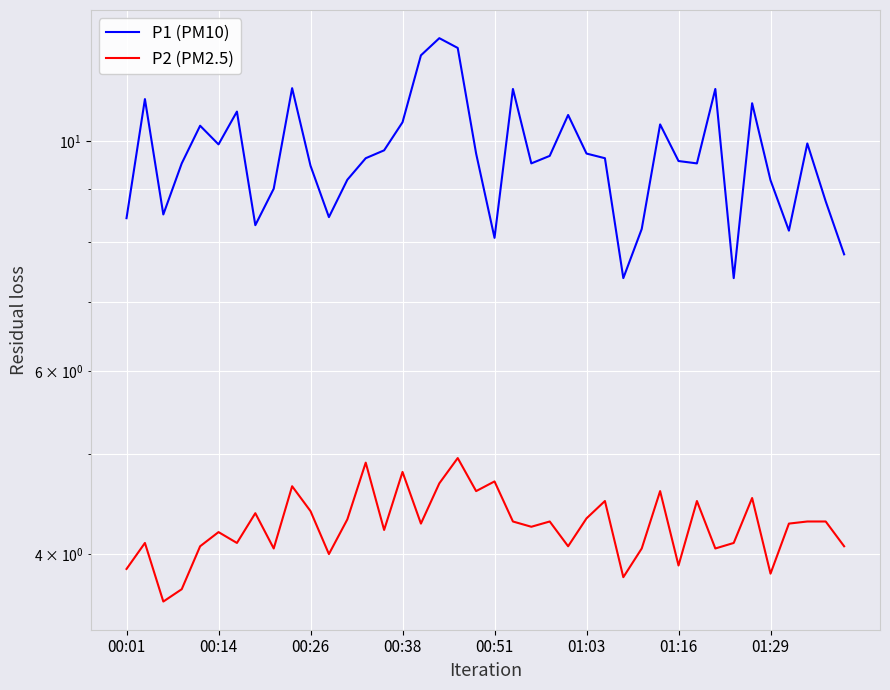

What is the lowest value of the P2 (PM2.5) series?

3.6